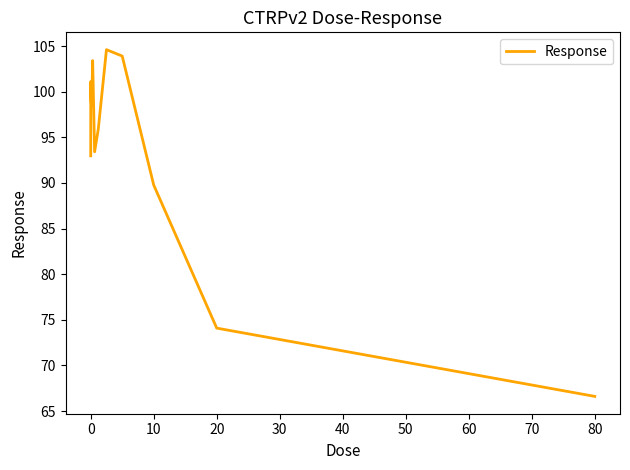

What is the maximum value shown in the chart?

104.6